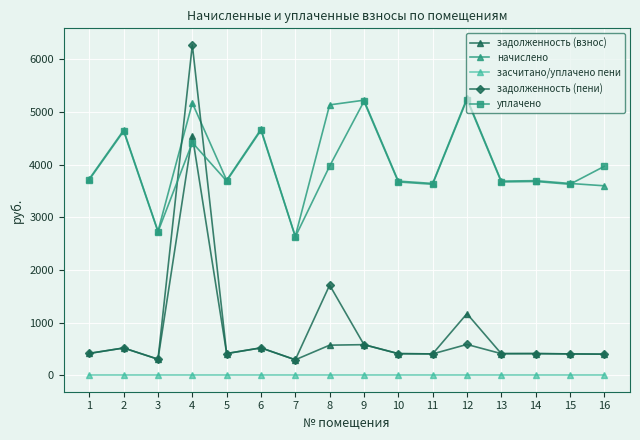

How many values in the уплачено series exceed 3714?

8